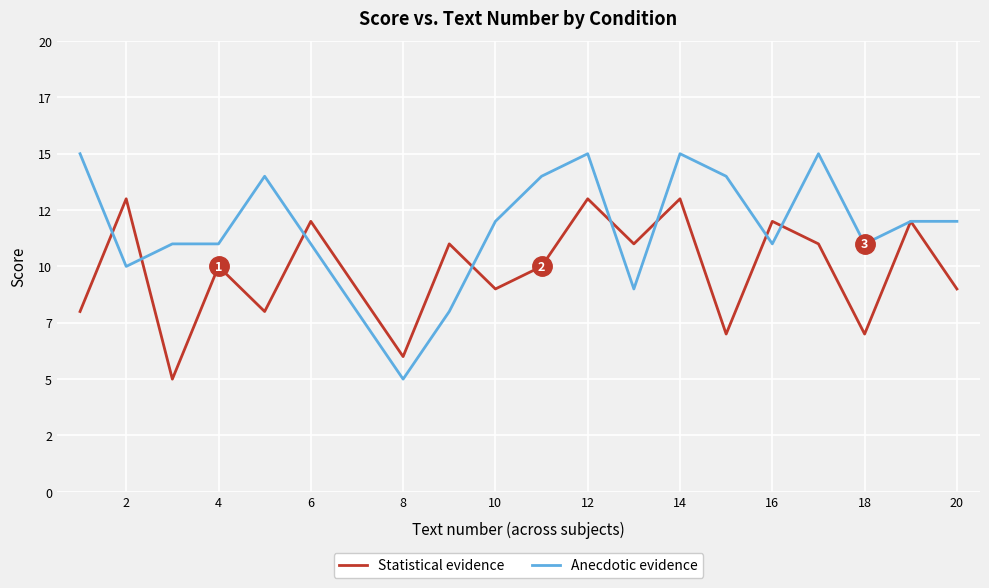

What are all the series names shown in the legend?

Statistical evidence, Anecdotic evidence